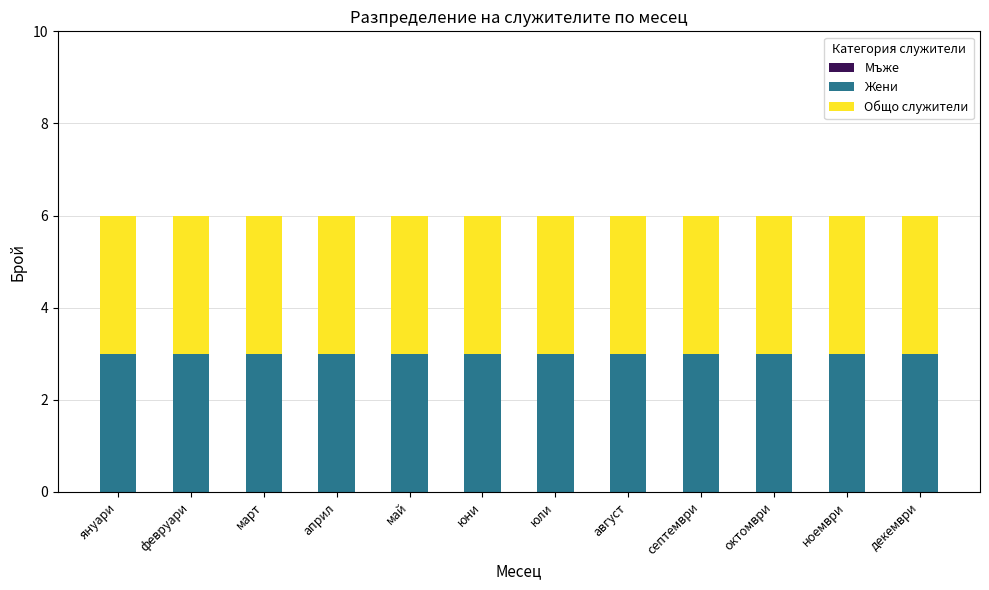

Is it true that Общо служители equals 3 at март?

True